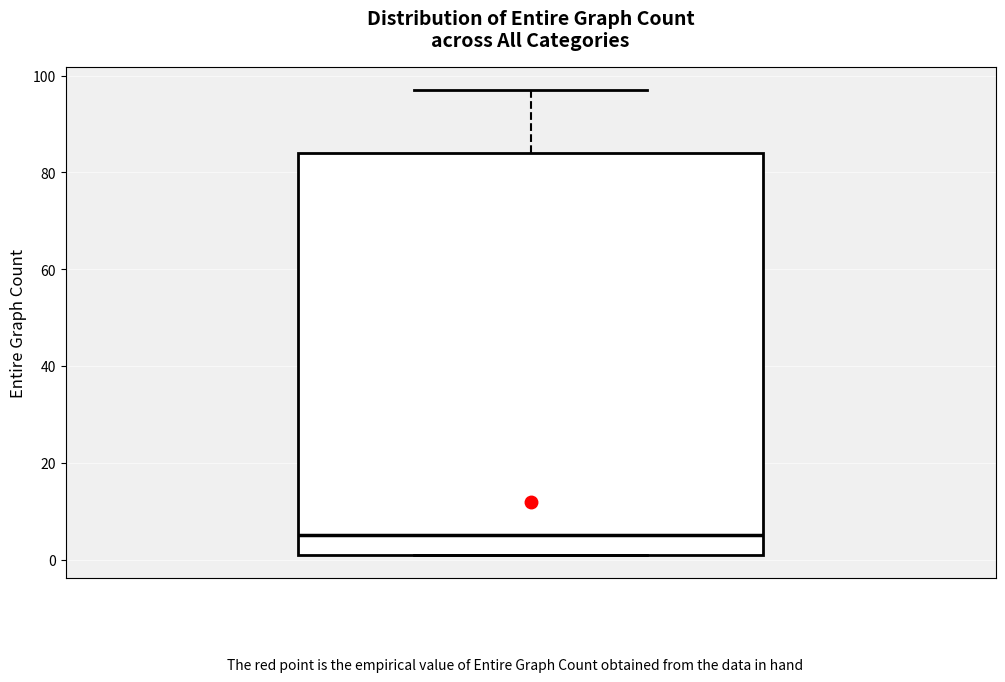

Transcribe this box plot: give where the median line is, the range the box spans, and where the two whiskers end, as read against the y-axis. The values are not printed on the chart, so give them approximately, as read against the axis.

median 6, box 2 to 84, whiskers 2 to 98